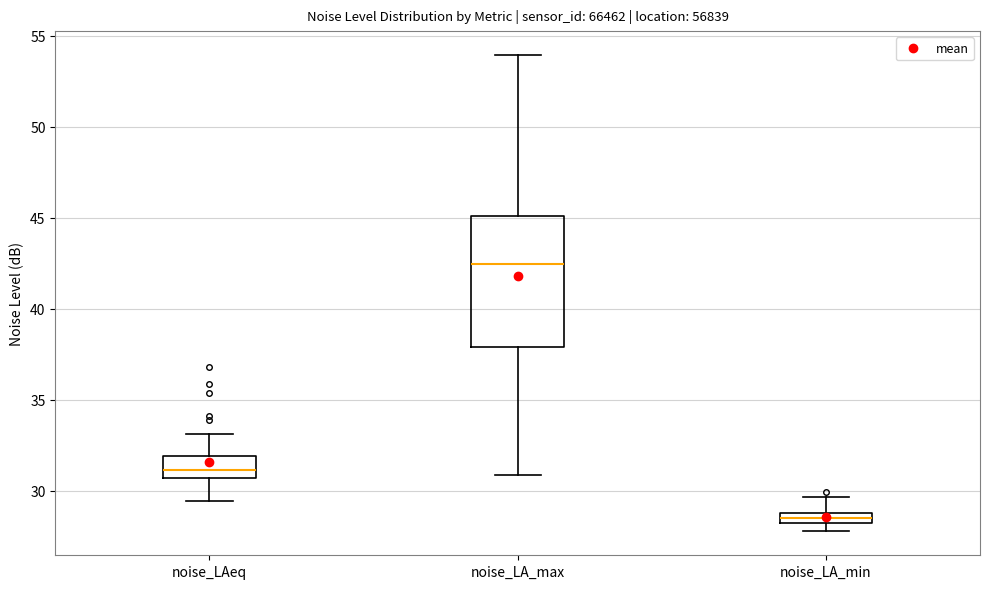

Where does the upper whisker of the box for noise_LA_max end on the y-axis? The values are not printed on the chart, so give them approximately, as read against the axis.

54.0